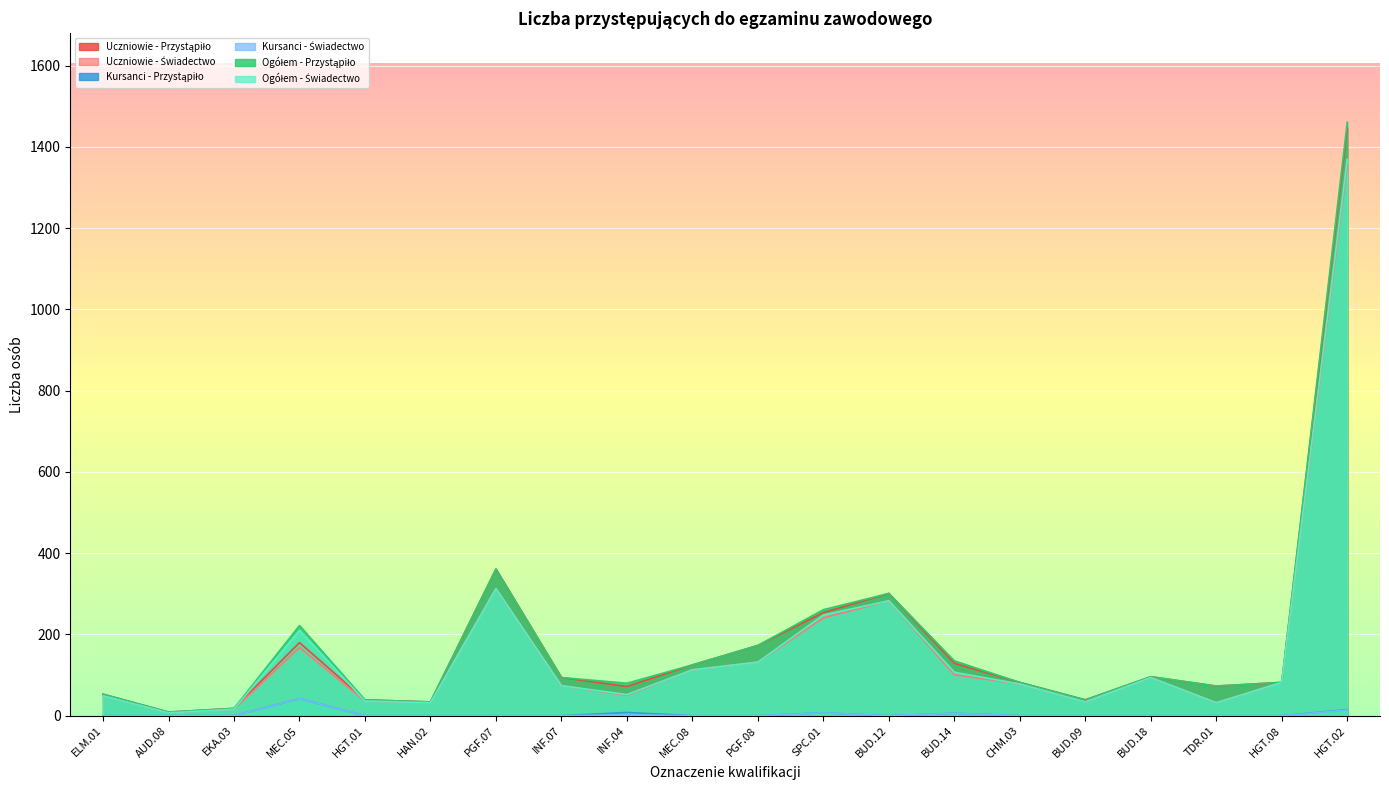

What position from the left is INF.04?

9